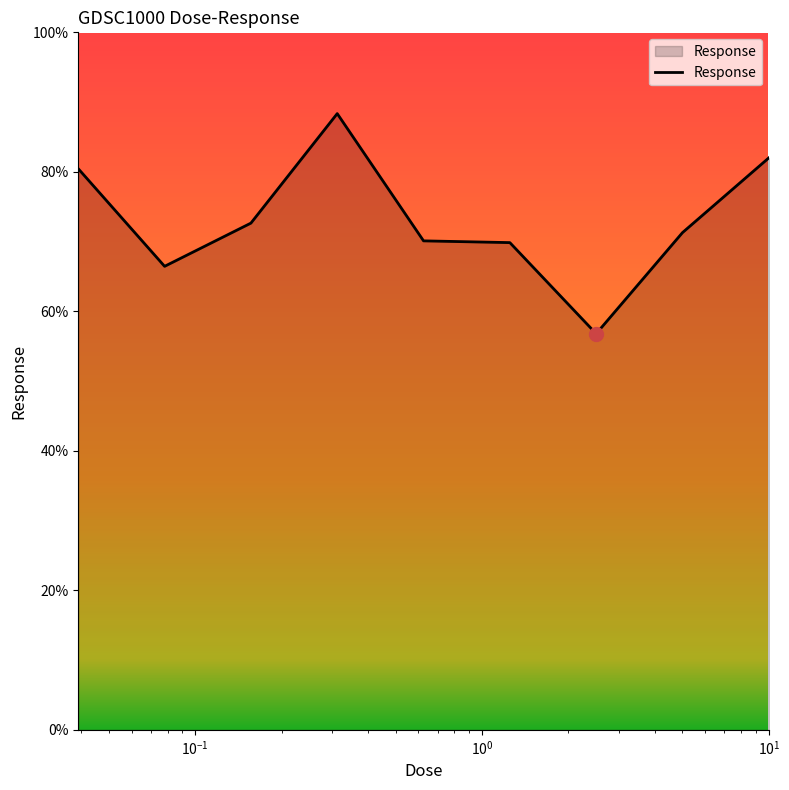

What is the difference between the maximum and minimum values?

31.6